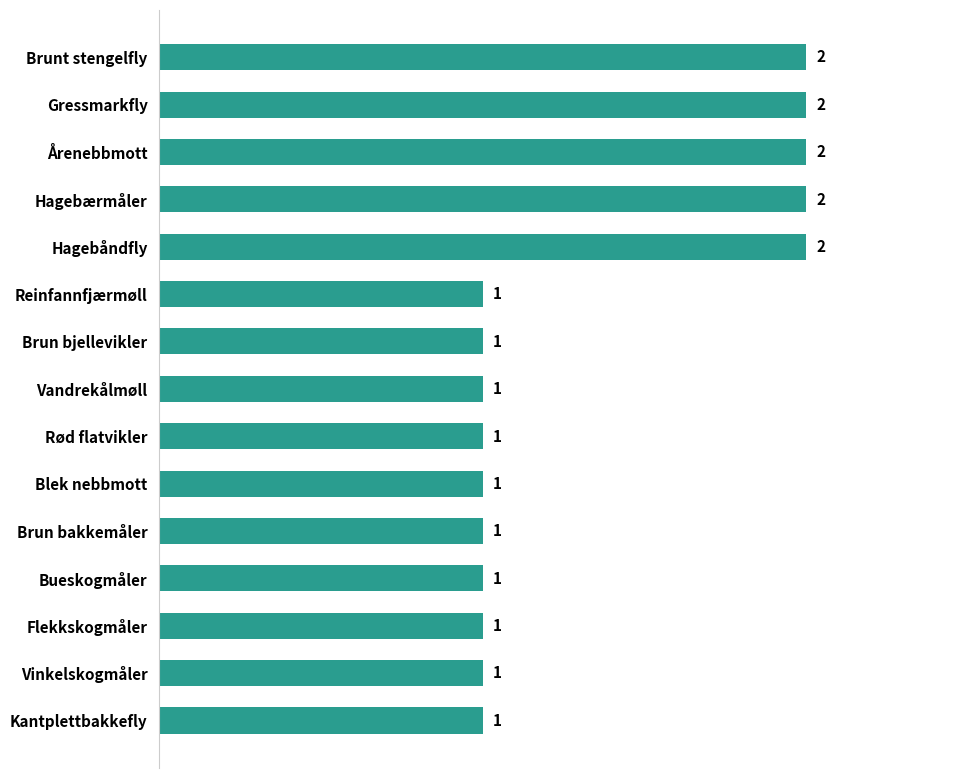

Between Gressmarkfly and Bueskogmåler, which is larger?

Gressmarkfly